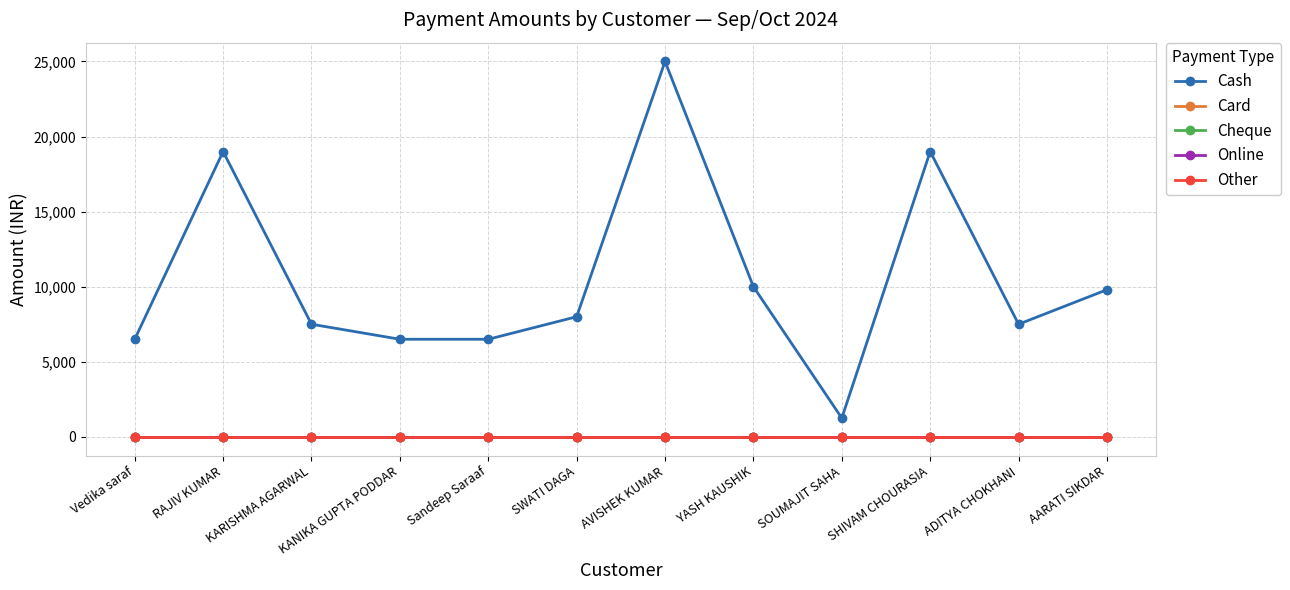

Does the chart display data point markers on the line(s)?

Yes